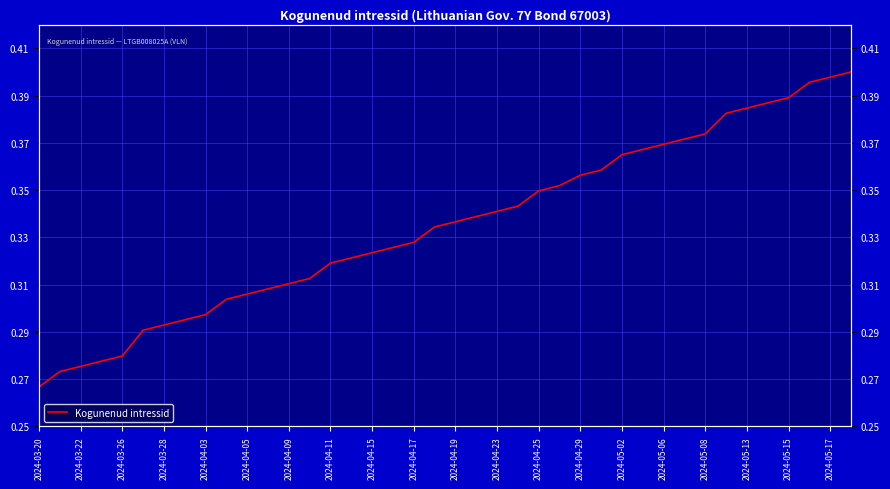

What value does the data have at 2024-04-19?

0.3